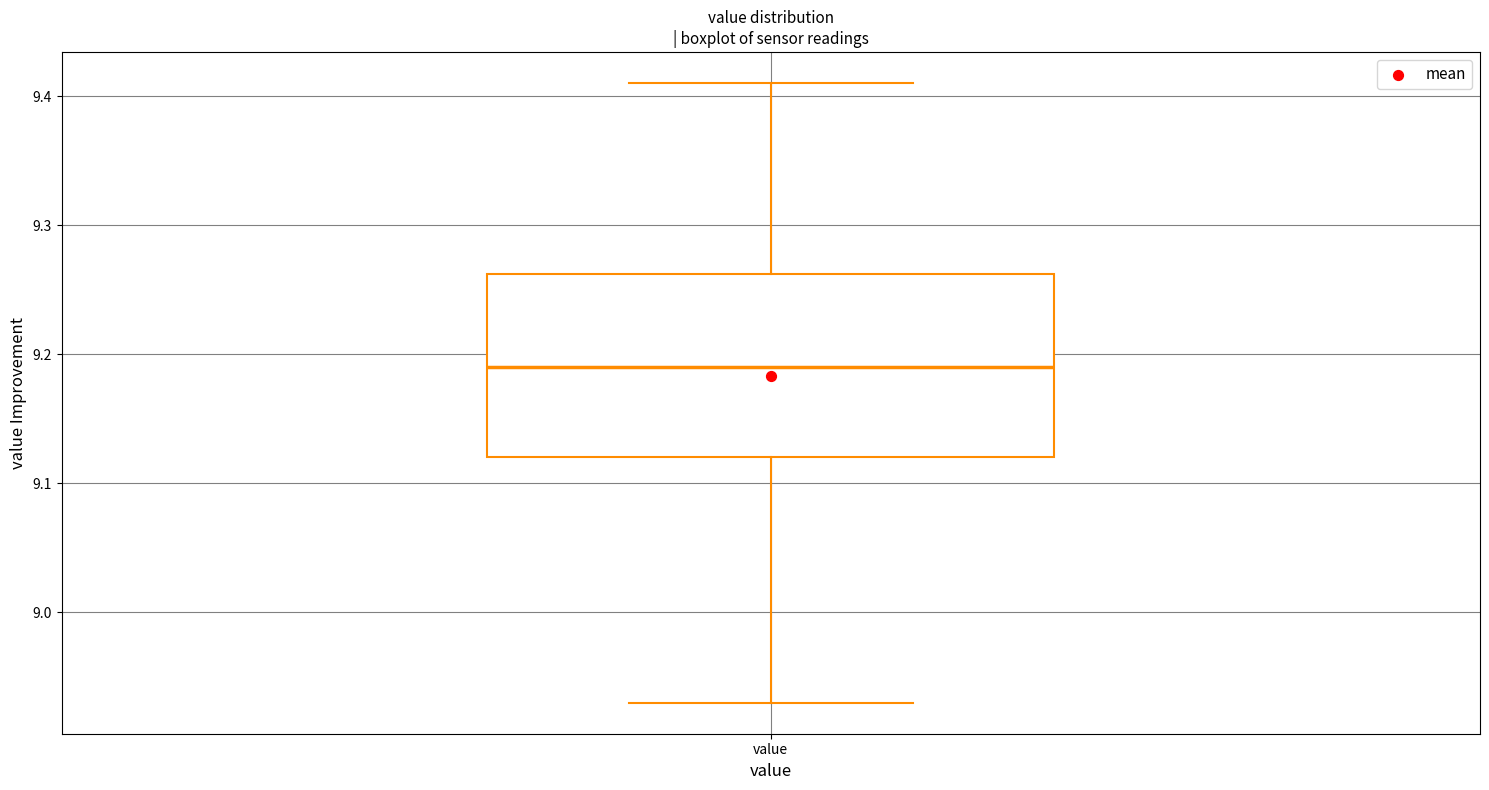

Read this box plot against the y-axis: the position of the median line, the range covered by the box, and the ends of both whiskers. The values are not printed on the chart, so give them approximately, as read against the axis.

median 9.19, box 9.12 to 9.26, whiskers 8.93 to 9.41